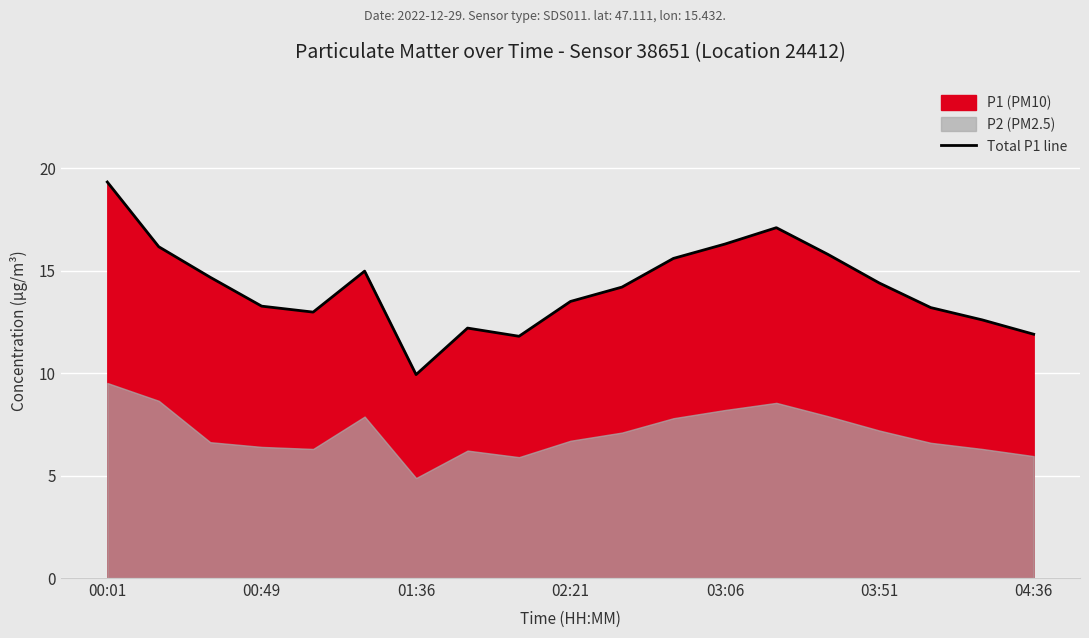

What is the minimum value for Total P1 line?

9.9